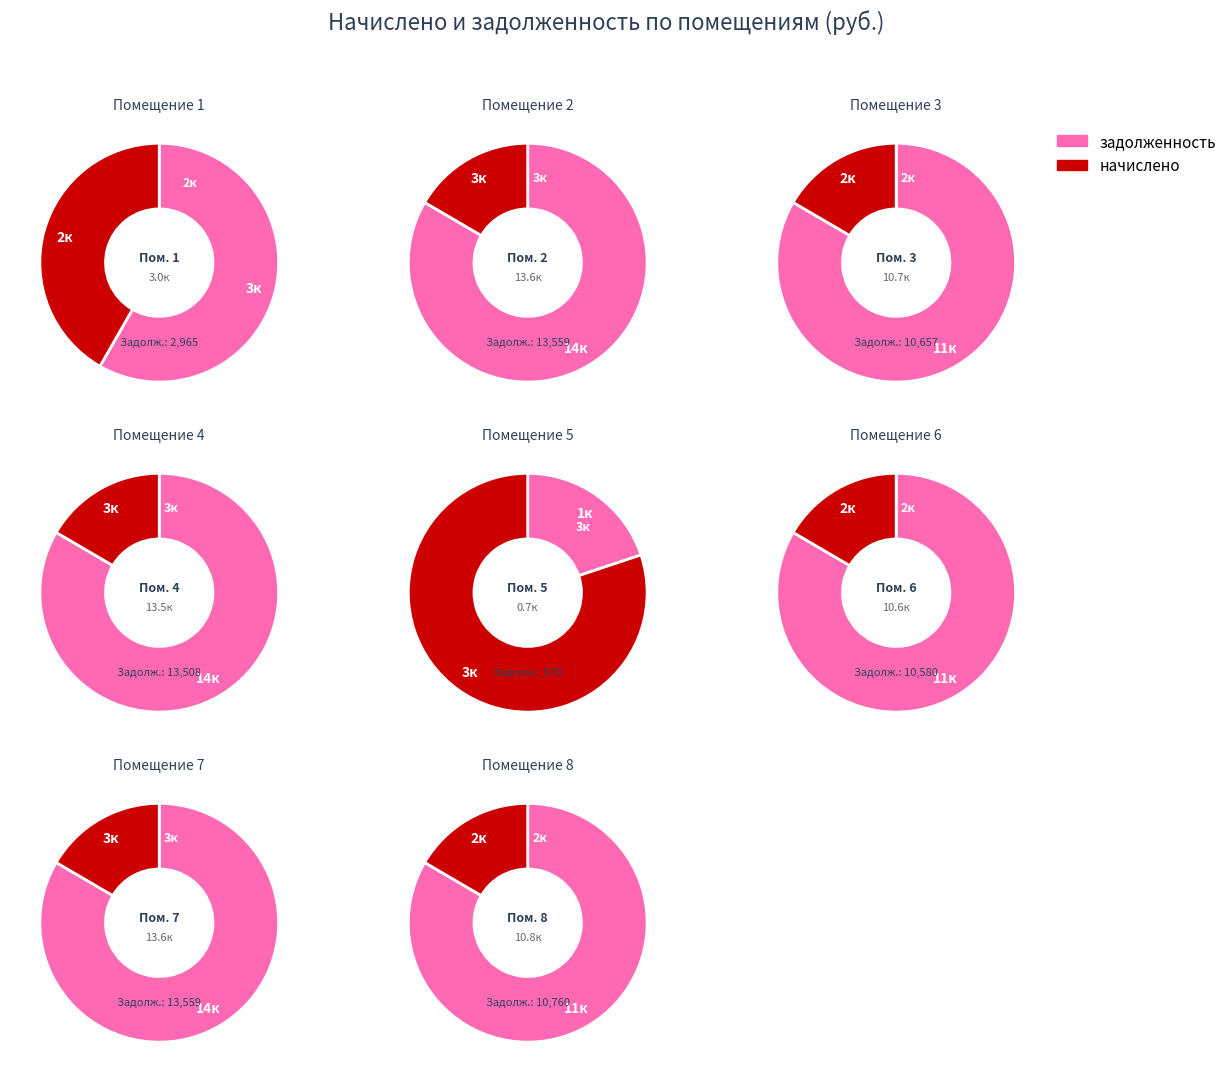

Rank the categories by начислено value from highest to lowest.

5, 2, 7, 4, 8, 1, 3, 6